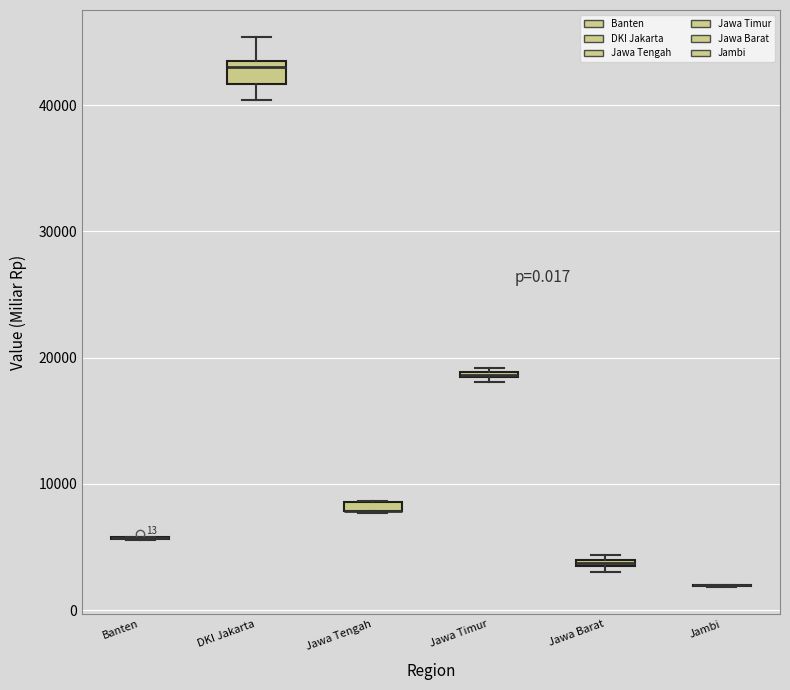

Which box is the tallest, from its lower edge to its upper edge?

DKI Jakarta